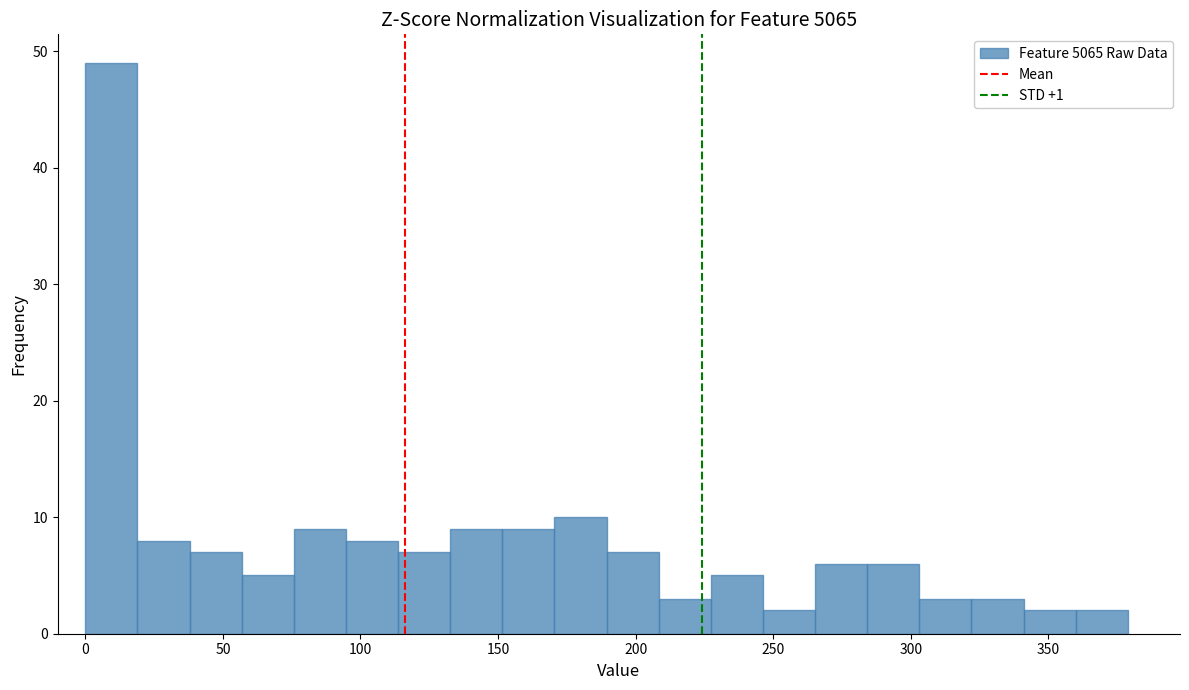

Around what value on the x-axis is the tallest bar? Give the approximate position of its centre, as read against the axis.

10